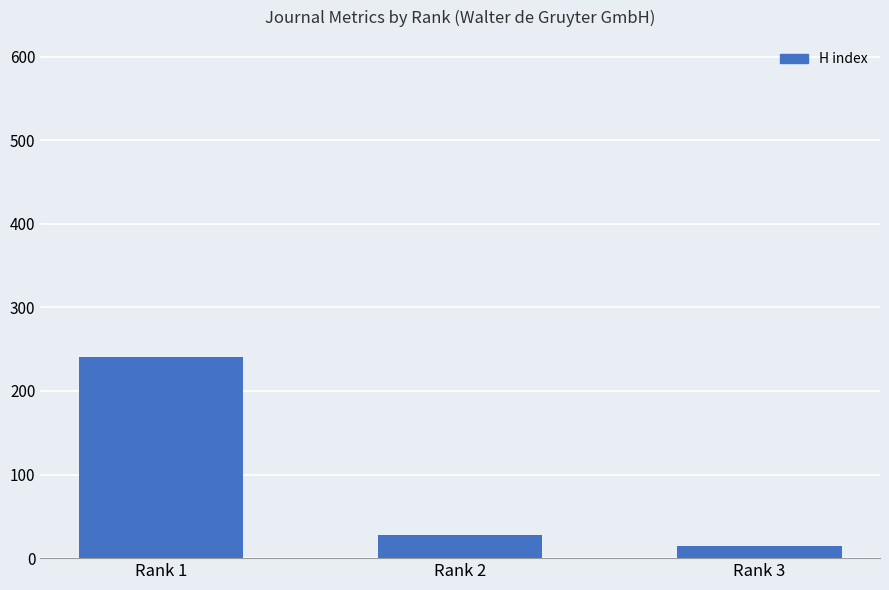

What is the average value?

95